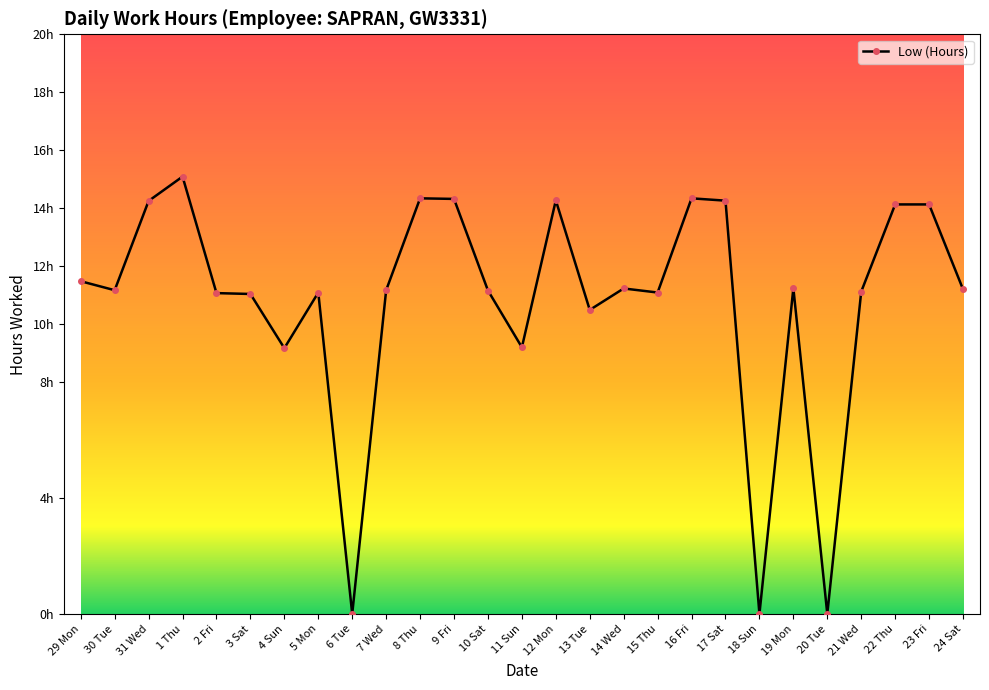

Reading right to left, transcribe all the data shown in this chart.

24 Sat=11.2	23 Fri=14.1	22 Thu=14.1	21 Wed=11.1	20 Tue=0.0	19 Mon=11.2	18 Sun=0.0	17 Sat=14.3	16 Fri=14.3	15 Thu=11.1	14 Wed=11.2	13 Tue=10.5	12 Mon=14.3	11 Sun=9.2	10 Sat=11.2	9 Fri=14.3	8 Thu=14.3	7 Wed=11.2	6 Tue=0.0	5 Mon=11.1	4 Sun=9.2	3 Sat=11.0	2 Fri=11.1	1 Thu=15.1	31 Wed=14.2	30 Tue=11.2	29 Mon=11.5